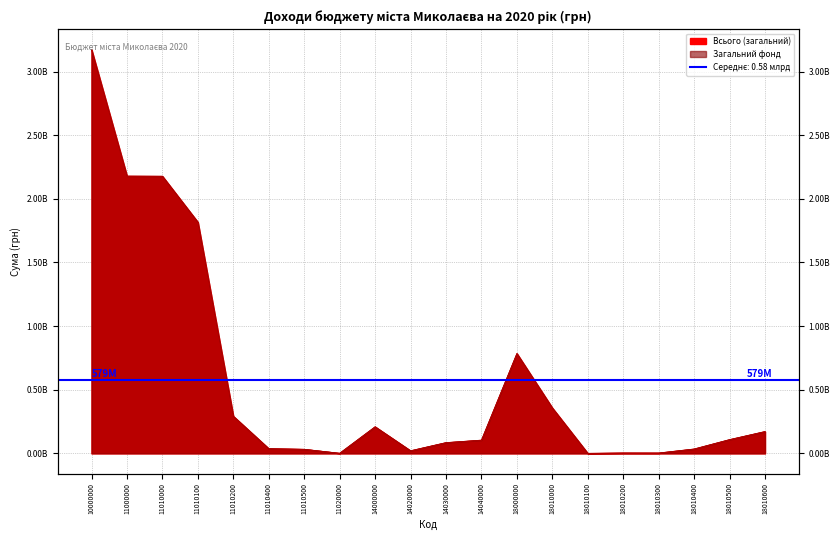

True or false: Всього (загальний) and Загальний фонд intersect in this chart.

False